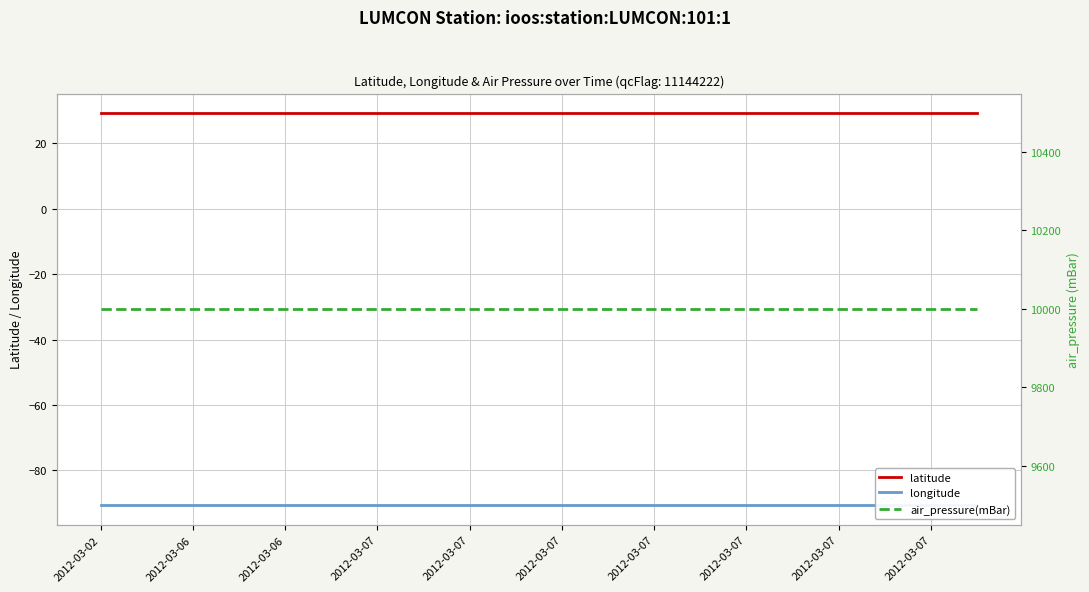

At which category does the chart reach its peak across all series?

2012-03-02